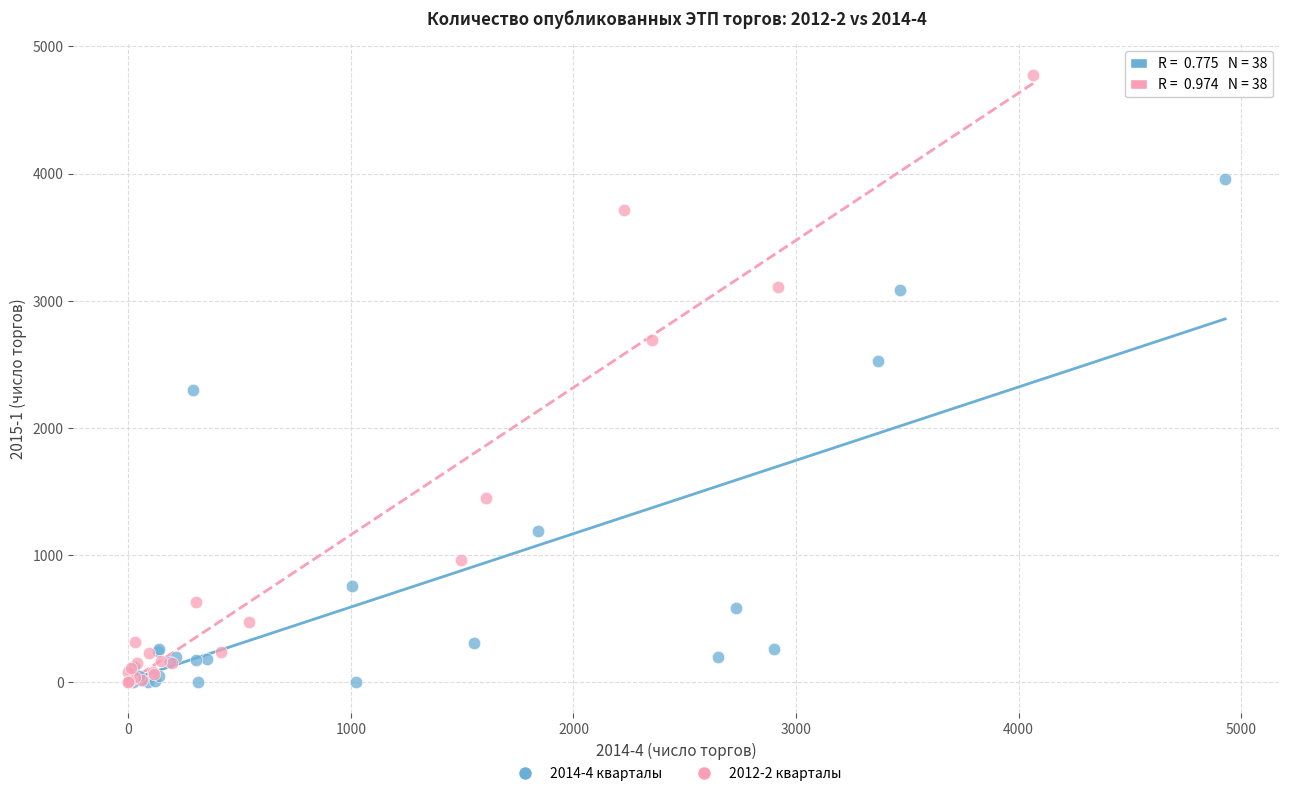

Which series has the largest Y range (max minus min)?

2012-2 кварталы